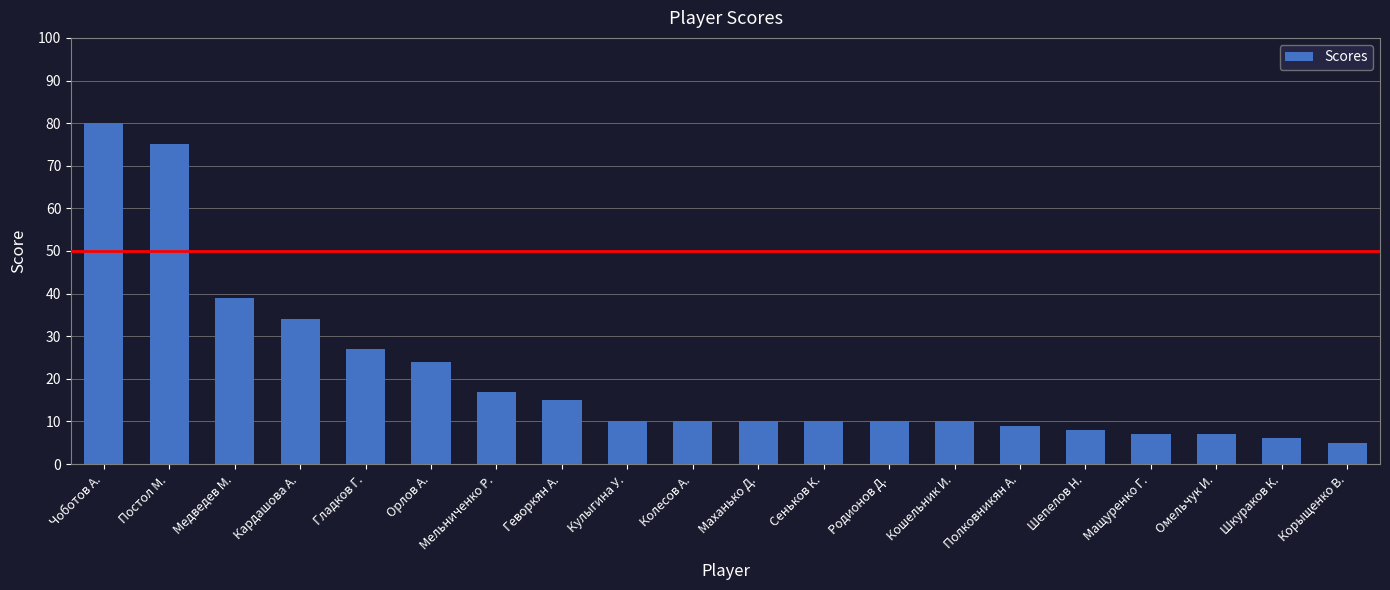

What is the label of the 5th bar from the left?

Гладков Г.